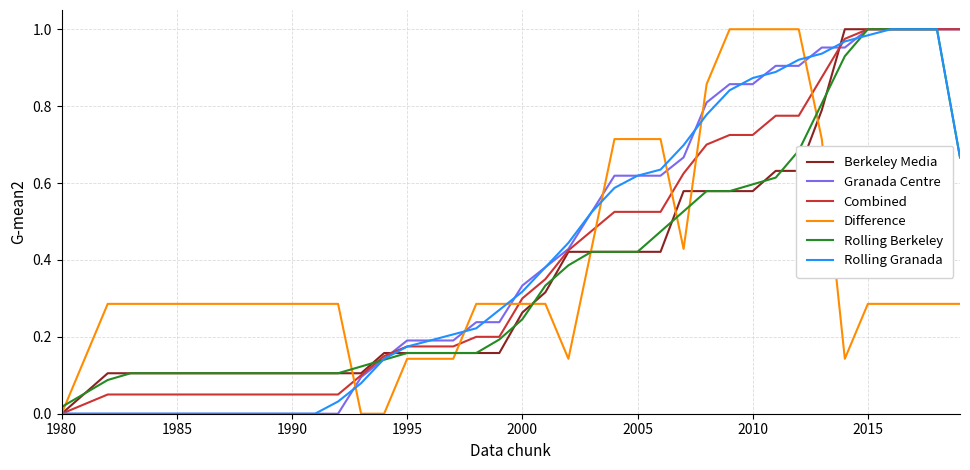

After their last crossing, which series has the higher values: Berkeley Media or Rolling Berkeley?

Berkeley Media